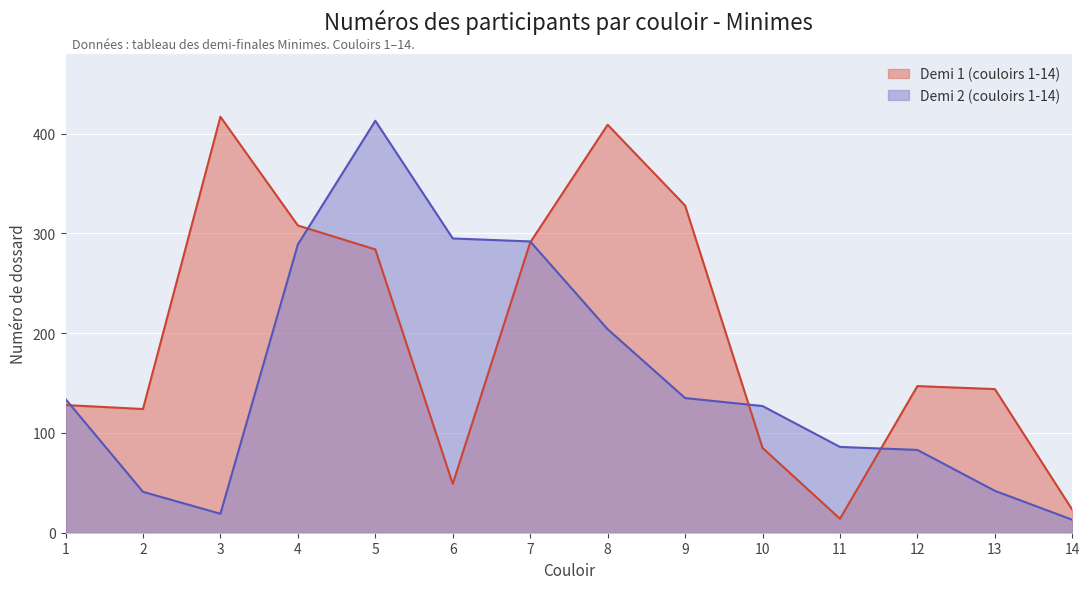

Rank the series at 10 from lowest to highest value.

Demi 1 (couloirs 1-14), Demi 2 (couloirs 1-14)